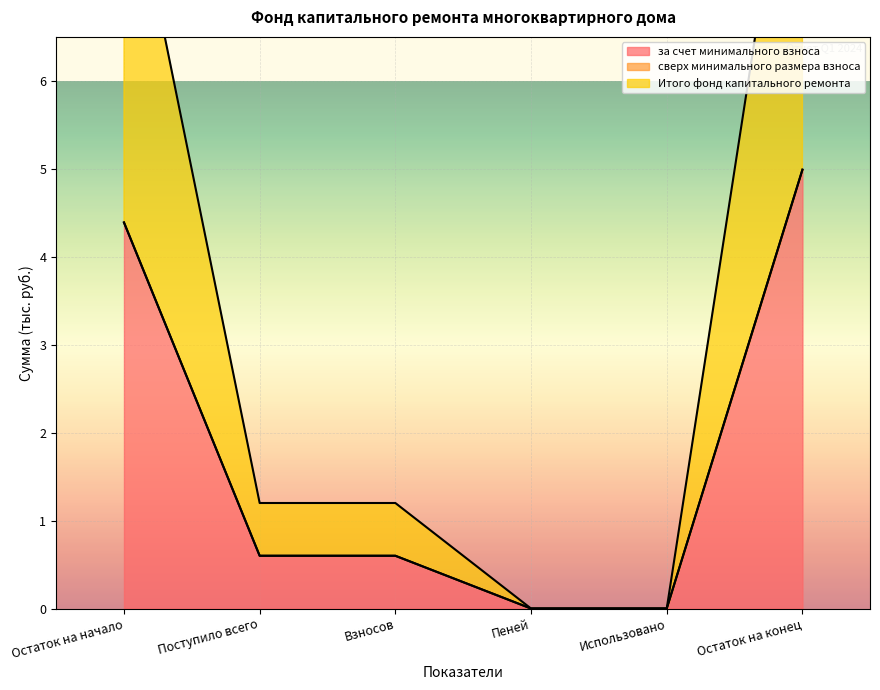

The value of за счет минимального взноса at Использовано is 0.0. True or false?

True